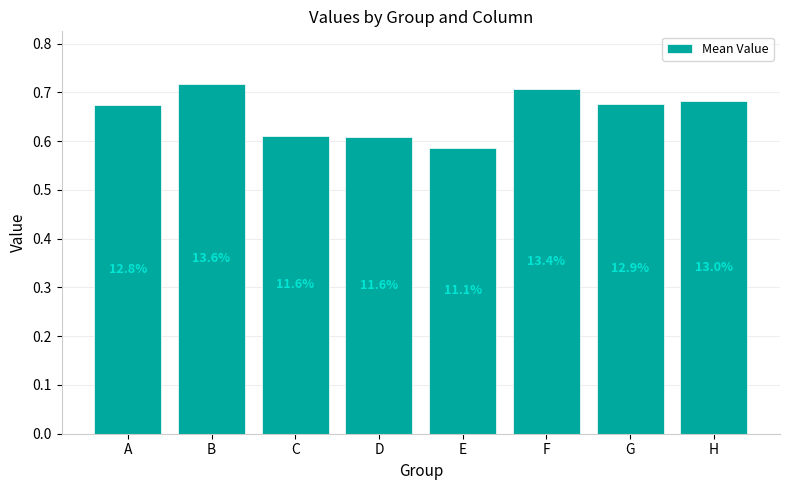

The chart shows a value of 0.4 at C. True or false?

False